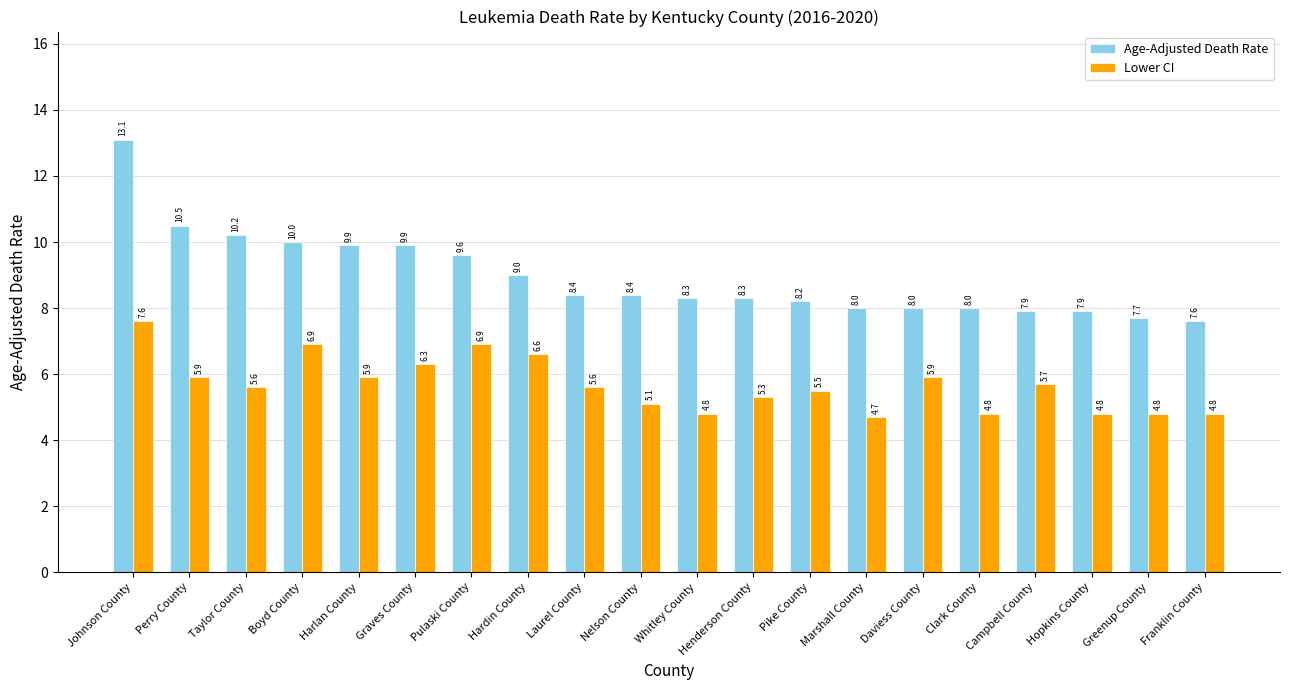

Reading right to left, what are all the values shown in this chart?

Age-Adjusted Death Rate: 7.6	7.7	7.9	7.9	8.0	8.0	8.0	8.2	8.3	8.3	8.4	8.4	9.0	9.6	9.9	9.9	10.0	10.2	10.5	13.1
Lower CI: 4.8	4.8	4.8	5.7	4.8	5.9	4.7	5.5	5.3	4.8	5.1	5.6	6.6	6.9	6.3	5.9	6.9	5.6	5.9	7.6